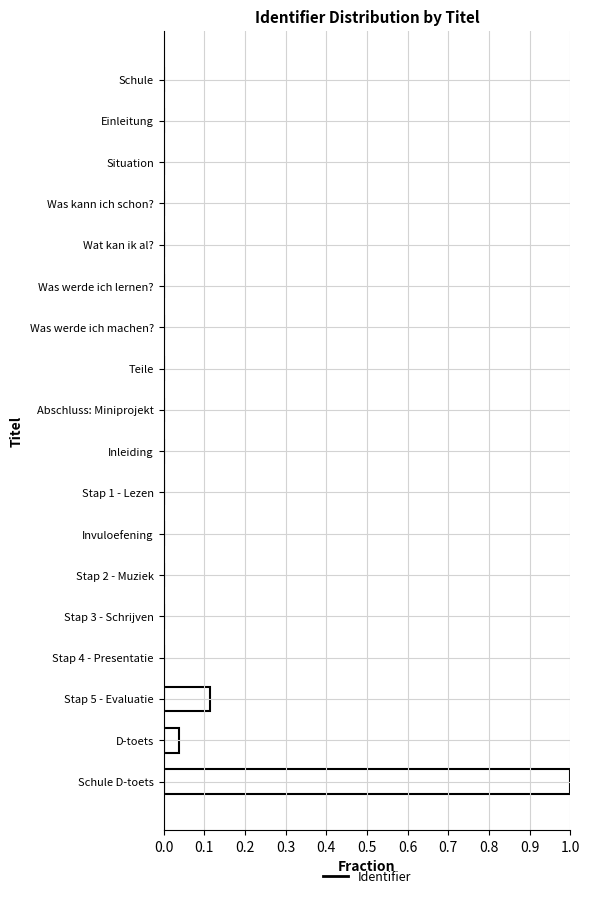

True or false: the data shows 0.0 at Was werde ich lernen?.

True